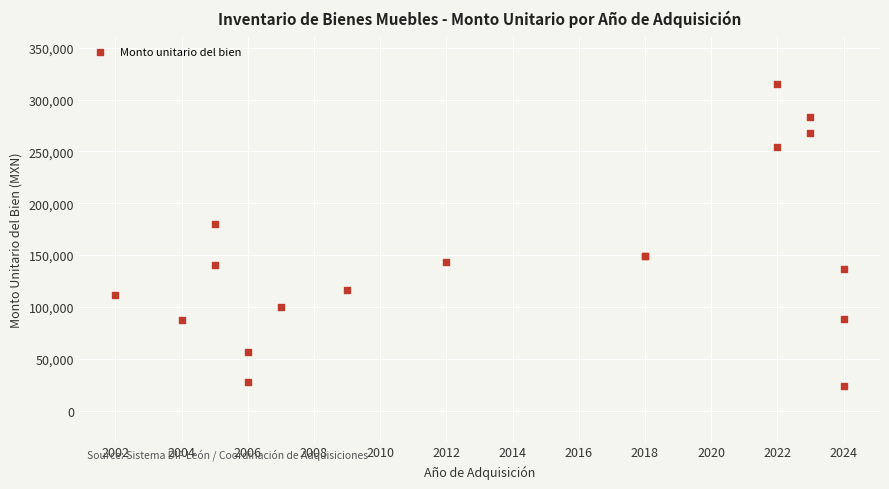

What Y value in the scatter plot is closest to 169050?

180000.0